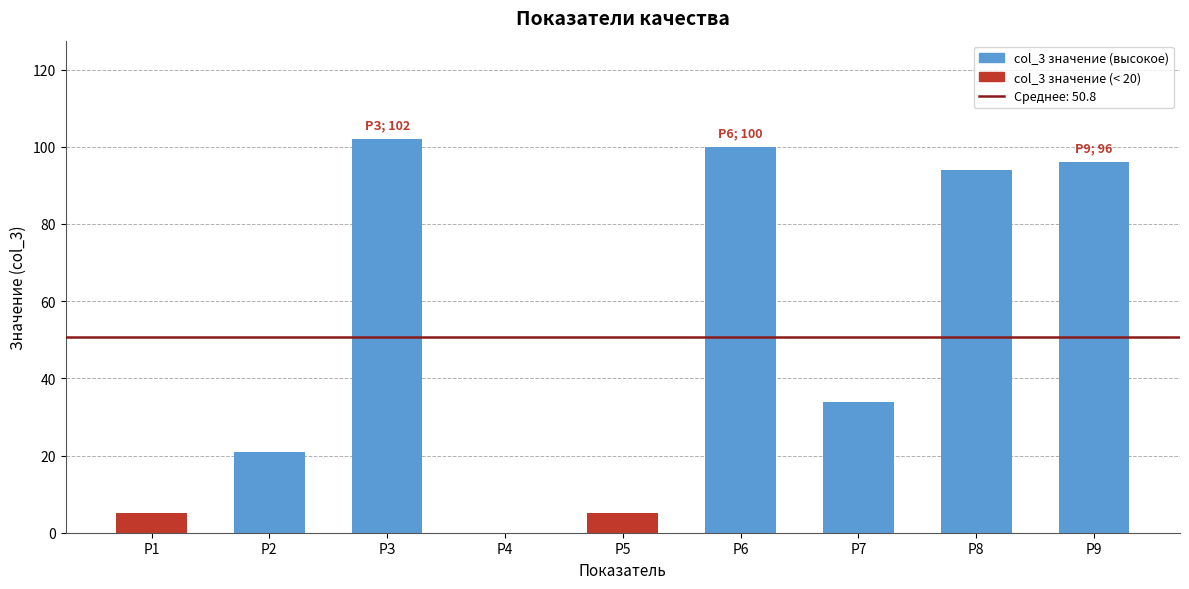

Reading left to right, extract all data points from this chart.

Р1=5	Р2=21	РЗ=102	Р4=0	Р5=5	Р6=100	Р7=34	Р8=94	Р9=96